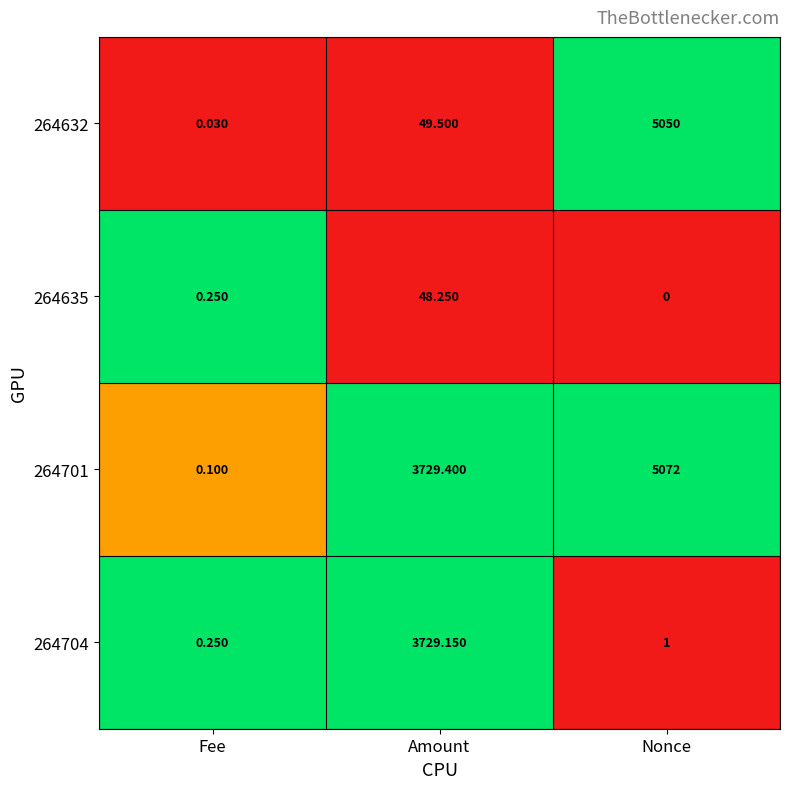

Rank the series by their maximum value, from lowest to highest.

264635, 264704, 264632, 264701